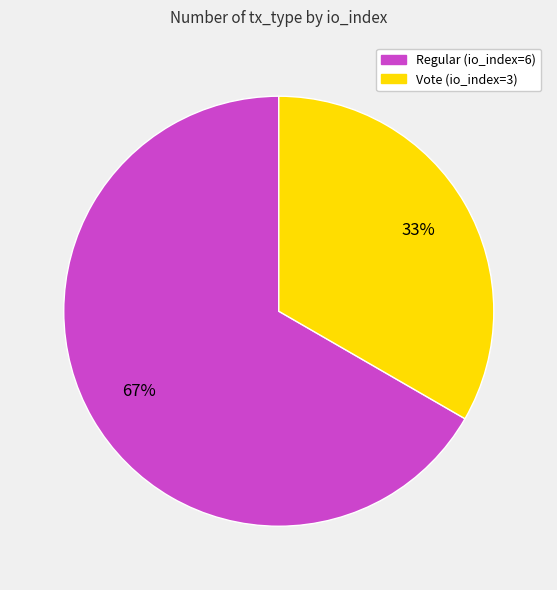

To the nearest percent, what percentage of the pie is Regular (io_index=6)?

67%